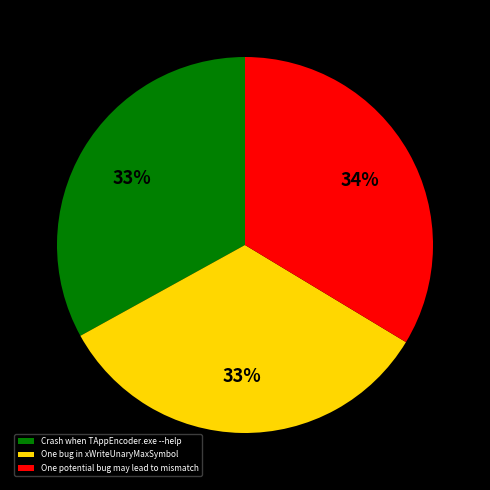

What percentage is the Crash when TAppEncoder.exe --help slice, to the nearest percent?

33%